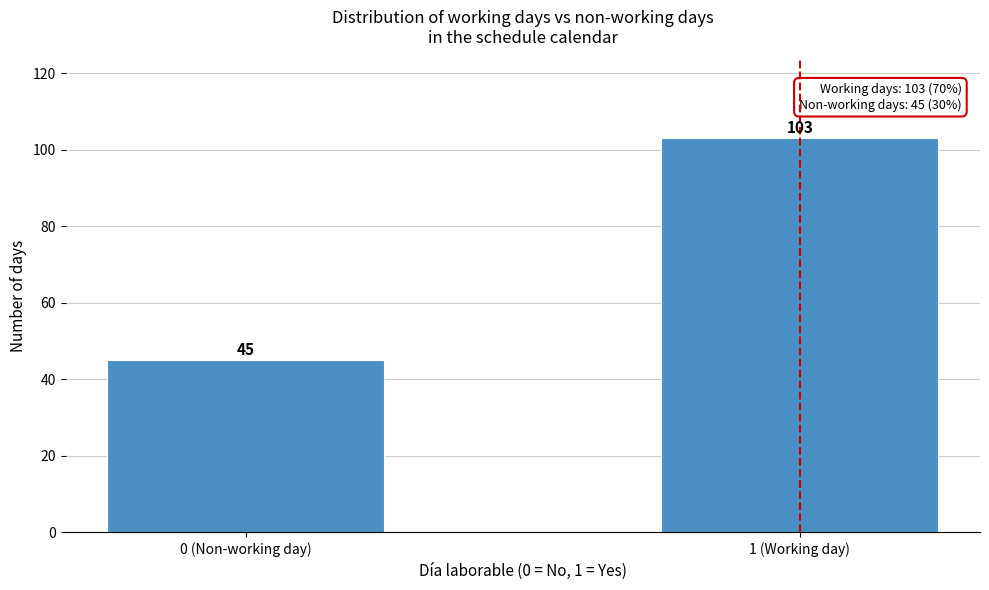

Reading left to right, transcribe all the data shown in this chart.

45	103